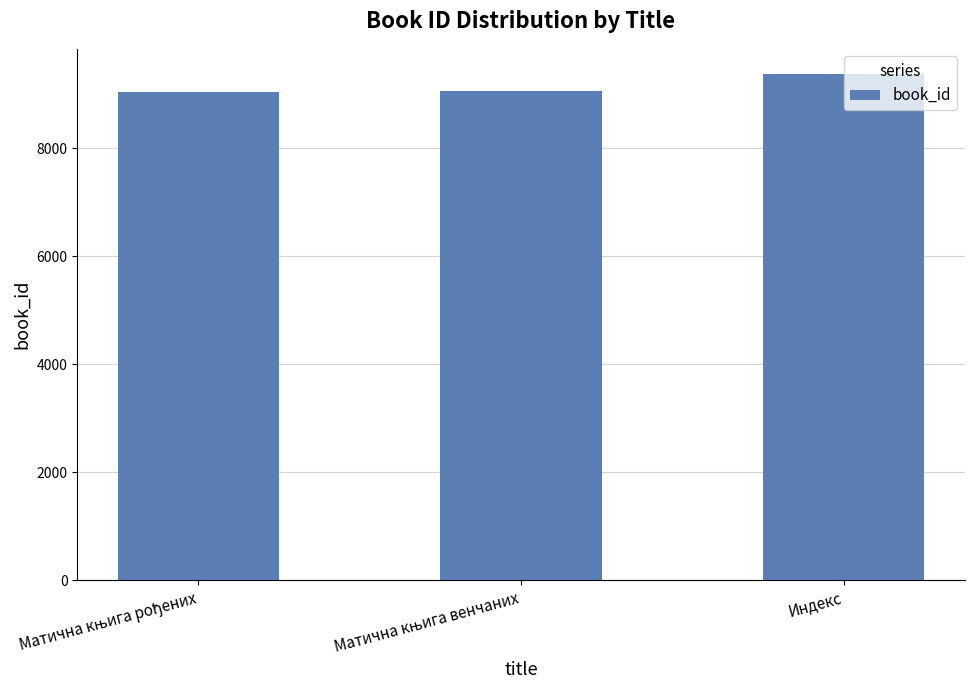

What is the difference between the maximum and second lowest values?

305